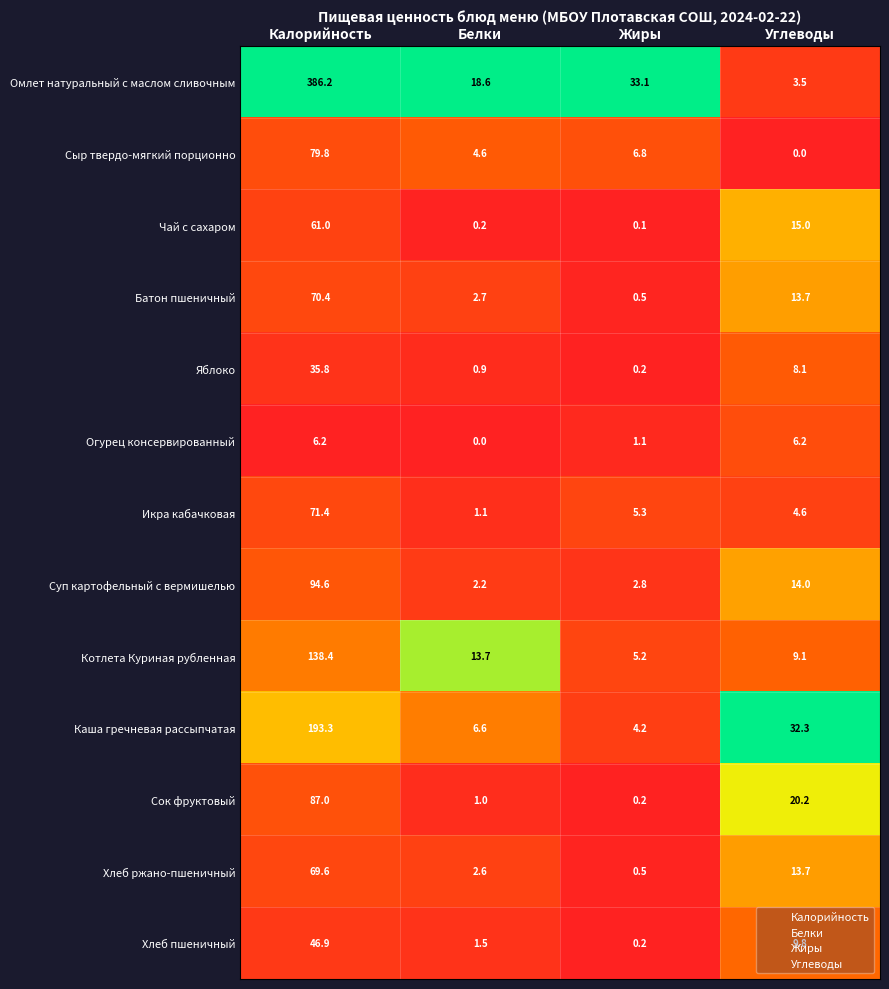

Is it true that Батон пшеничный equals 109.2 at Калорийность?

False